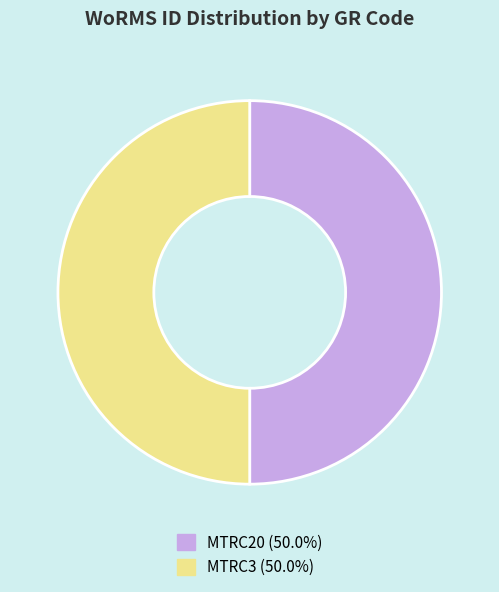

The MTRC3 slice represents 50% of the pie. True or false?

True